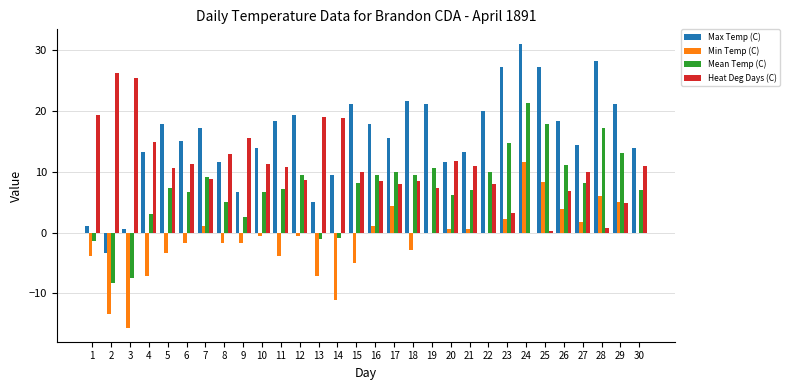

What are all the series names shown in the legend?

Max Temp (C), Min Temp (C), Mean Temp (C), Heat Deg Days (C)